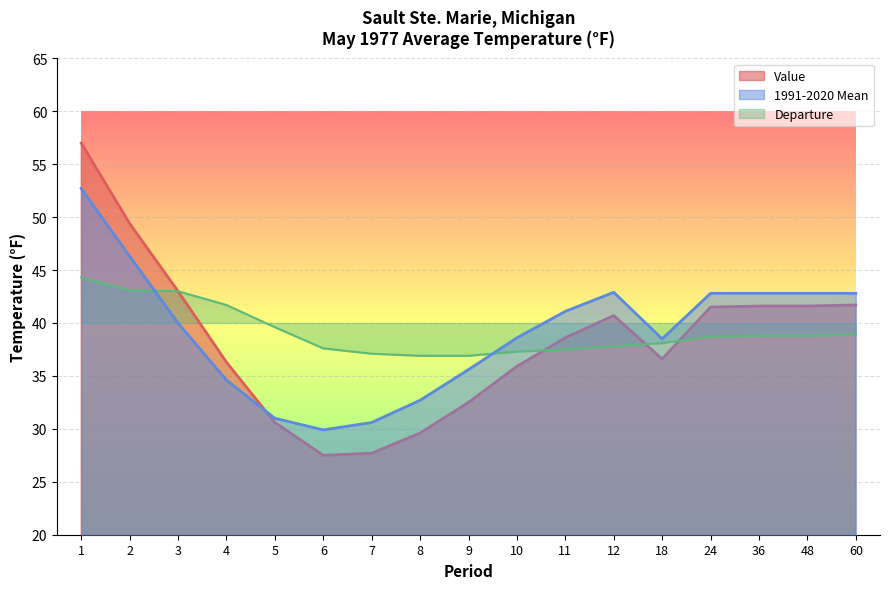

Reading left to right, transcribe all the data shown in this chart.

Value: 1=57.0	2=49.4	3=43.0	4=36.3	5=30.6	6=27.5	7=27.7	8=29.6	9=32.5	10=35.9	11=38.6	12=40.7	18=36.6	24=41.5	36=41.6	48=41.6	60=41.7
1991-2020 Mean: 1=52.7	2=46.3	3=40.0	4=34.6	5=31.0	6=29.9	7=30.6	8=32.7	9=35.6	10=38.6	11=41.1	12=42.9	18=38.5	24=42.8	36=42.8	48=42.8	60=42.8
Departure: 1=44.3	2=43.1	3=43.0	4=41.7	5=39.6	6=37.6	7=37.1	8=36.9	9=36.9	10=37.3	11=37.5	12=37.8	18=38.1	24=38.7	36=38.8	48=38.8	60=38.9